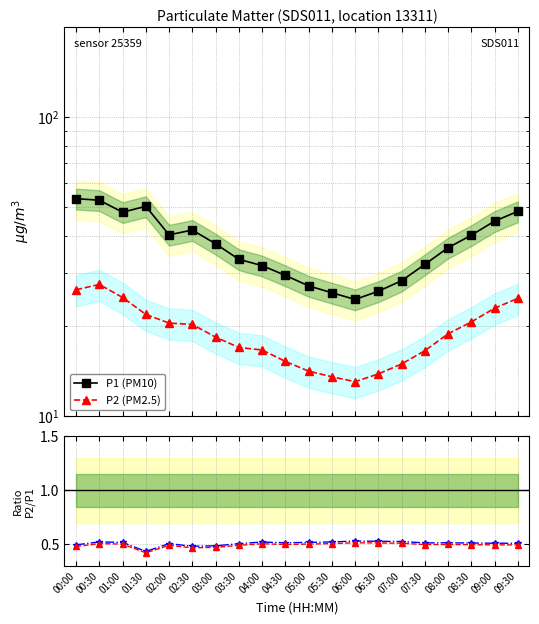

True or false: P2 (PM2.5) and P2/P1 adj cross at least once.

False